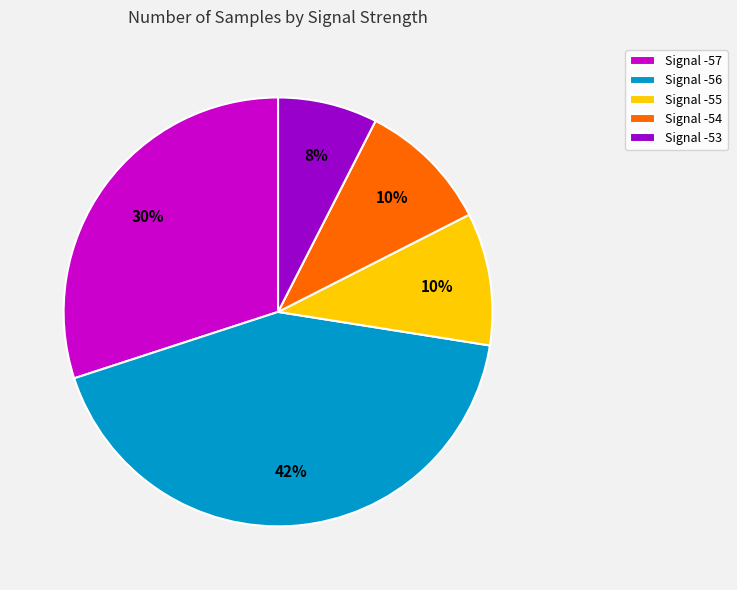

How many slices are in this pie chart?

5